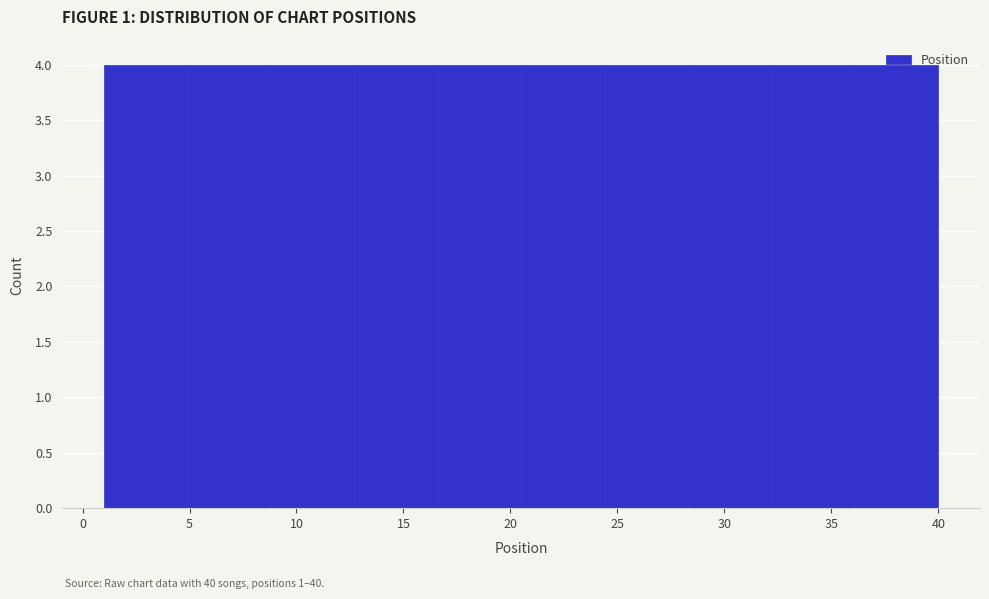

Reading left to right, list every bar in this chart as the range it spans on the x-axis followed by its height. Neither the bar edges nor the heights are printed on the chart, so give them approximately, as read against the axes.

1.0 to 4.9: 4
4.9 to 8.8: 4
8.8 to 12.7: 4
12.7 to 16.6: 4
16.6 to 20.5: 4
20.5 to 24.4: 4
24.4 to 28.3: 4
28.3 to 32.2: 4
32.2 to 36.1: 4
36.1 to 40.0: 4